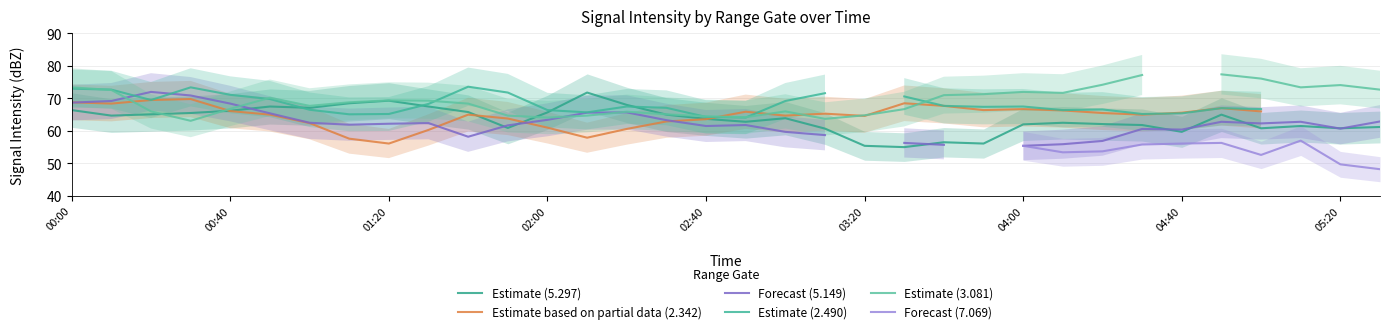

The Estimate (2.490) series shows 16.0 at 29. True or false?

False